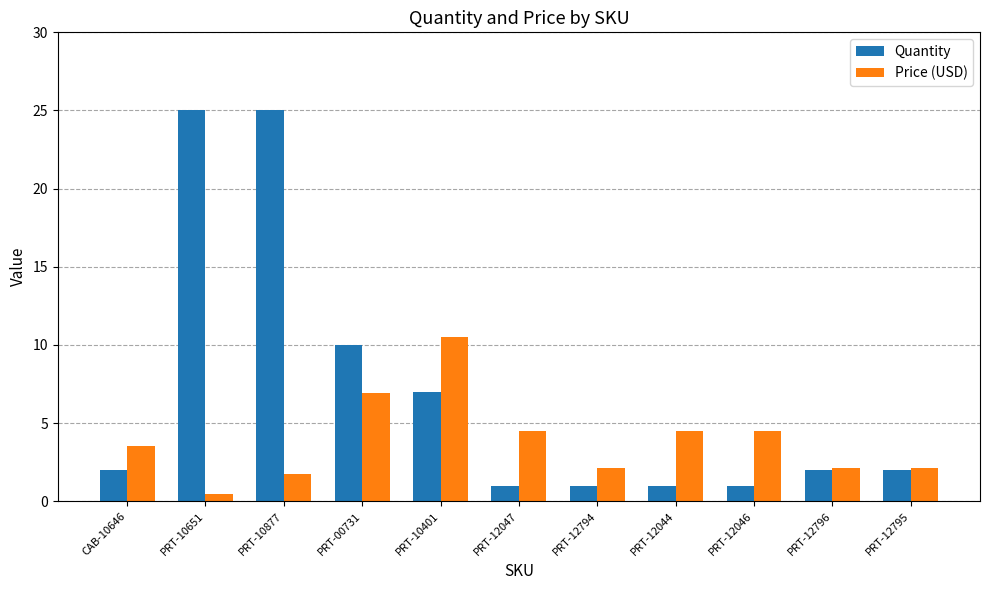

Reading left to right, extract all data points from this chart.

Quantity: 2.0	25.0	25.0	10.0	7.0	1.0	1.0	1.0	1.0	2.0	2.0
Price (USD): 3.5	0.5	1.8	7.0	10.5	4.5	2.1	4.5	4.5	2.1	2.1